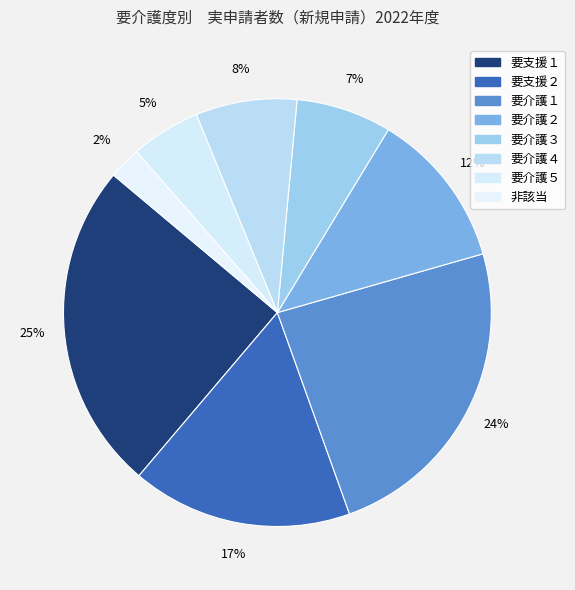

Is 非該当 the majority of the pie?

No